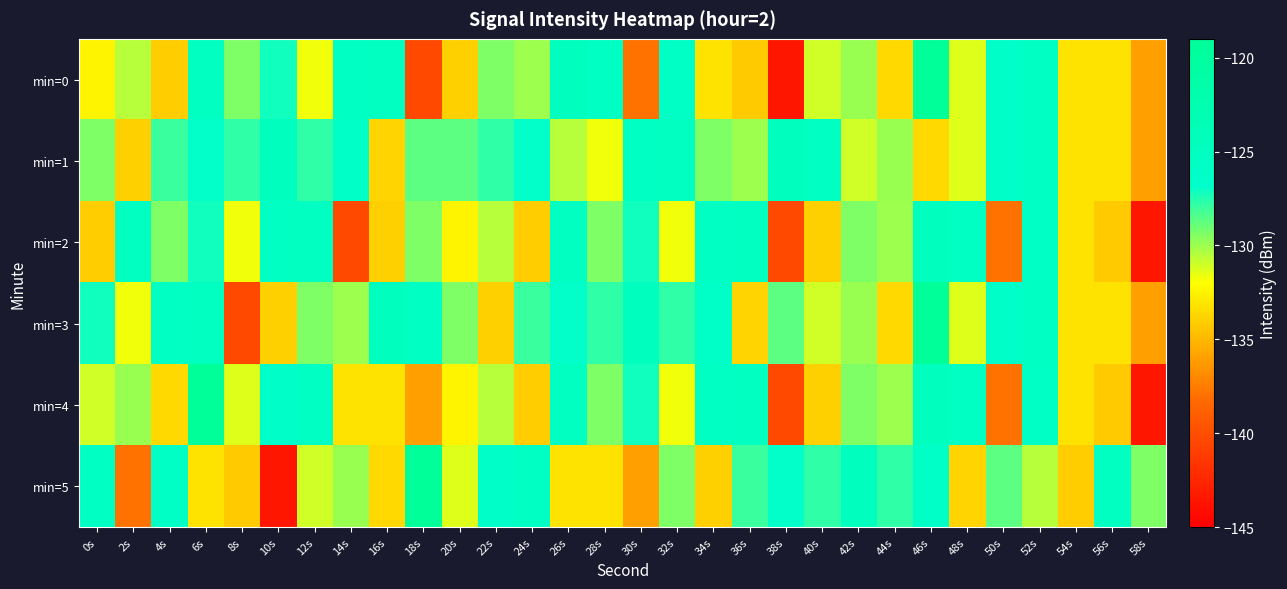

At 24s, list the series in order from largest to smallest.

min=5, min=1, min=3, min=0, min=2, min=4